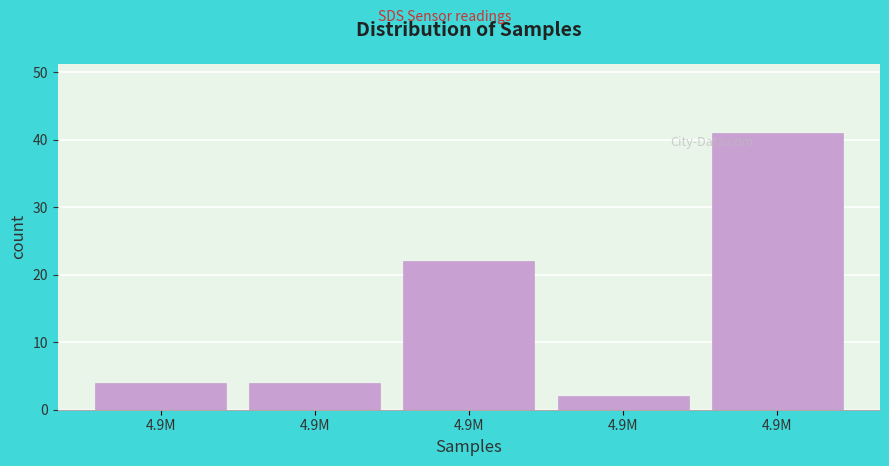

How many bars are there in total?

5